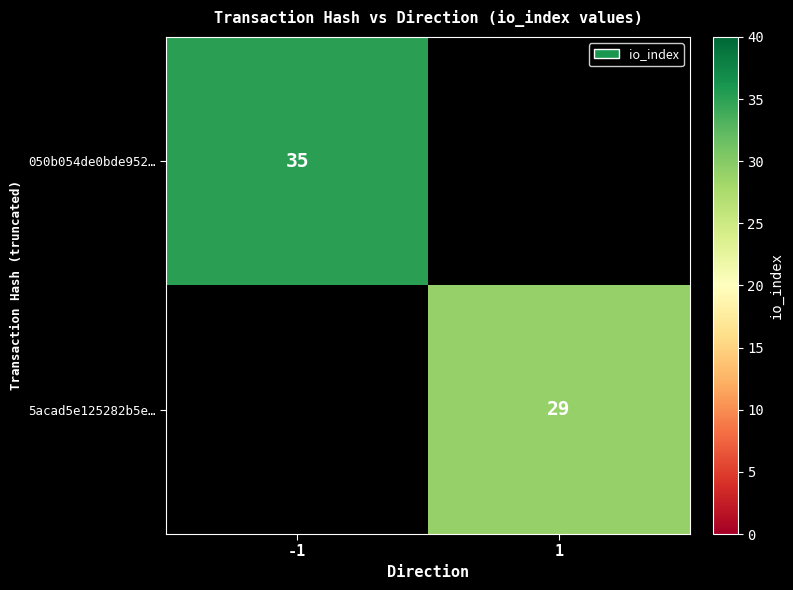

The 050b054de0bde952… series shows 35 at -1. True or false?

True